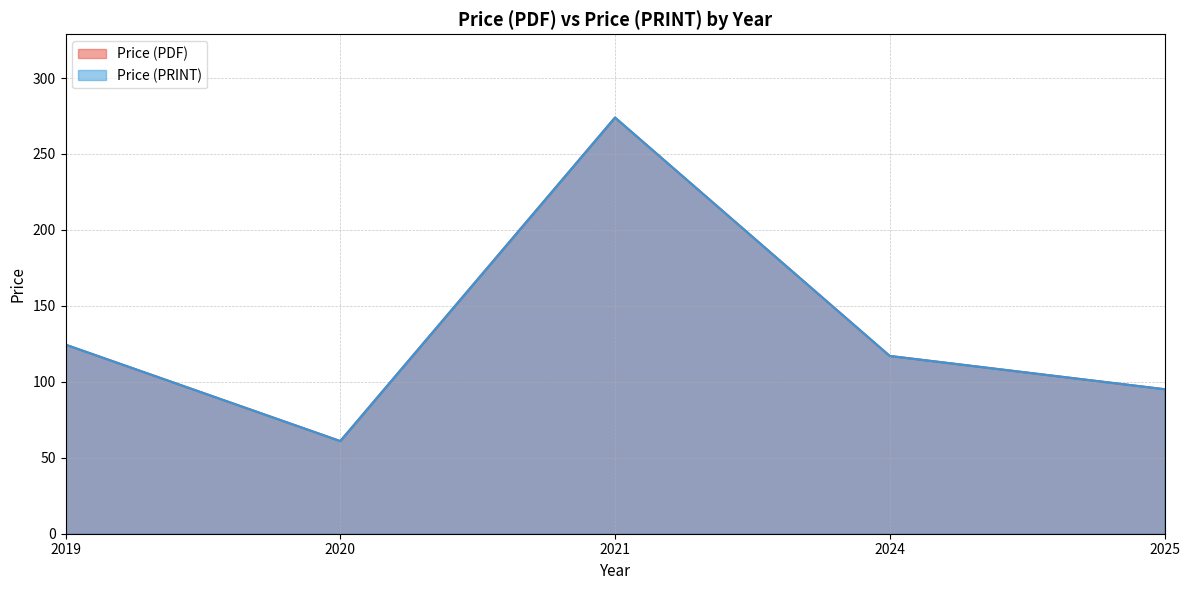

True or false: Price (PDF) and Price (PRINT) intersect in this chart.

False